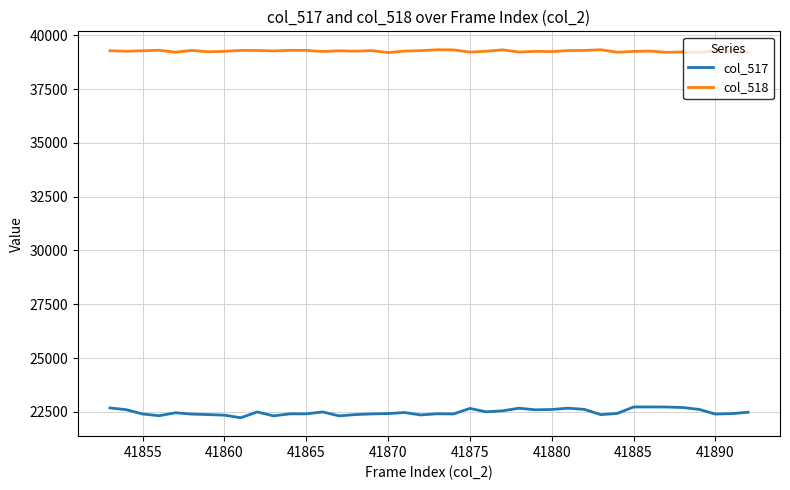

True or false: col_517 and col_518 intersect in this chart.

False